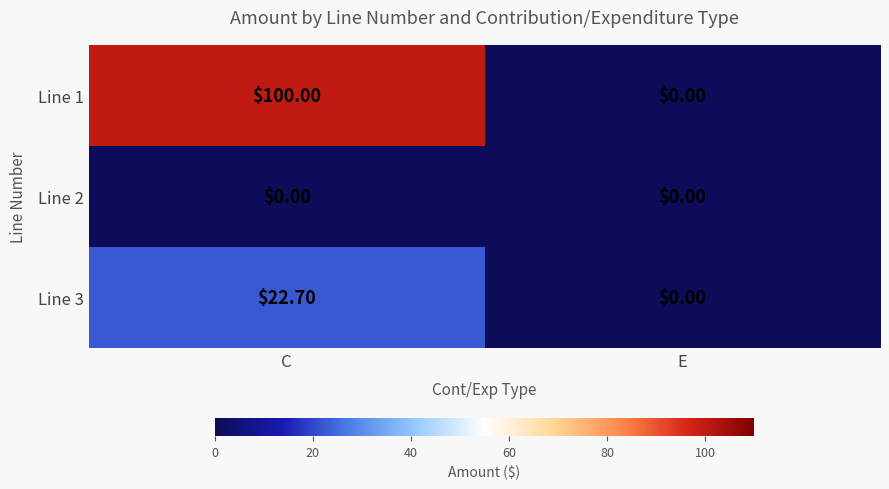

Which series changed the most between C and E?

Line 1